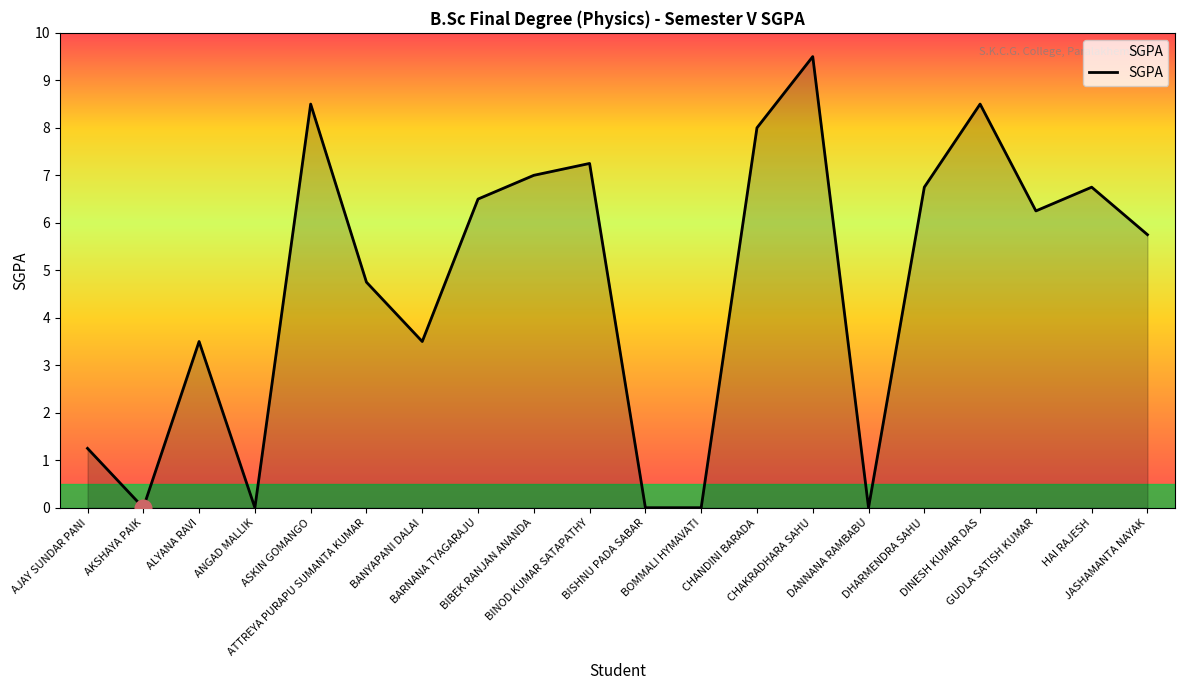

What is the difference between the maximum and minimum values?

9.5